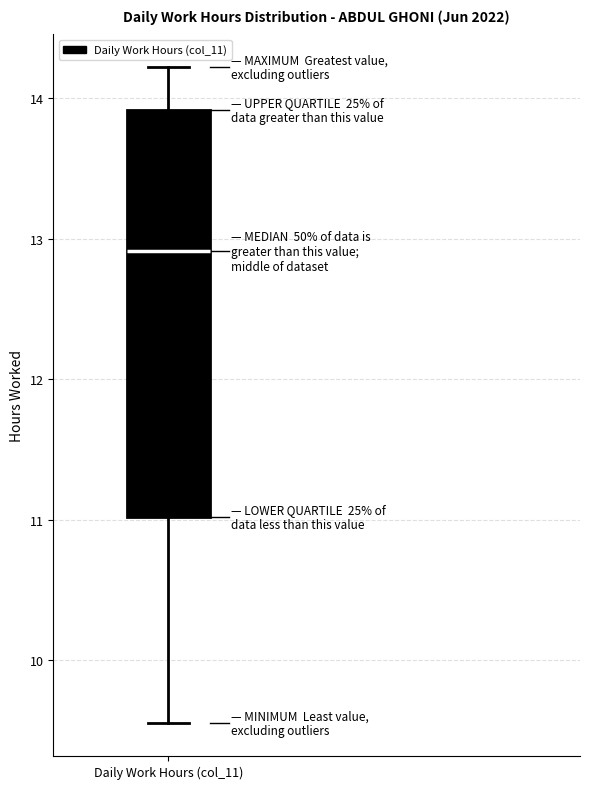

Read this box plot against the y-axis: the position of the median line, the range covered by the box, and the ends of both whiskers. The values are not printed on the chart, so give them approximately, as read against the axis.

median 12.9, box 11.0 to 13.9, whiskers 9.6 to 14.2